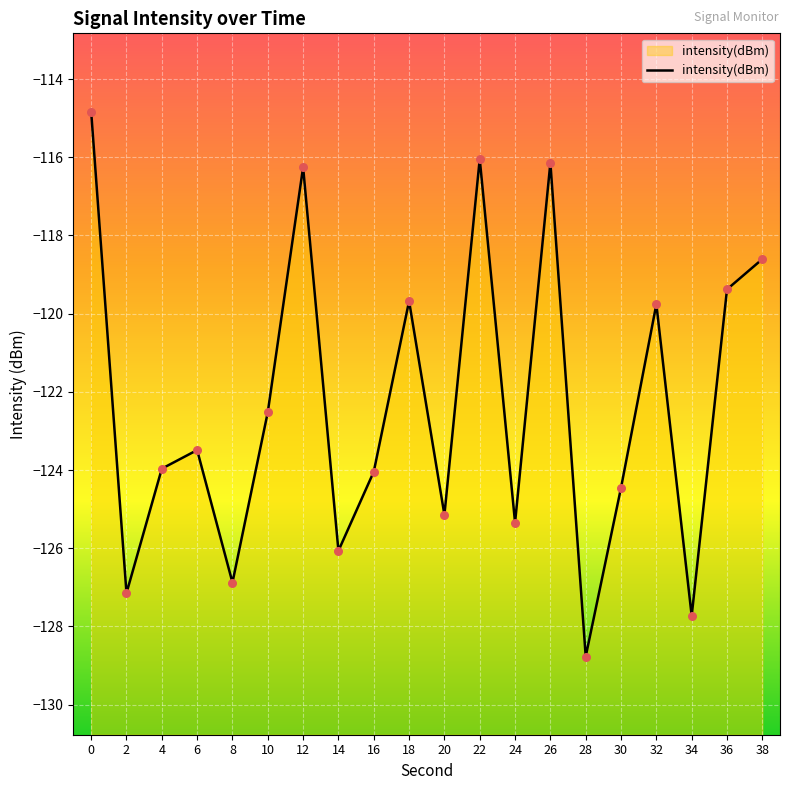

Which has a higher value, 34 or 32?

32